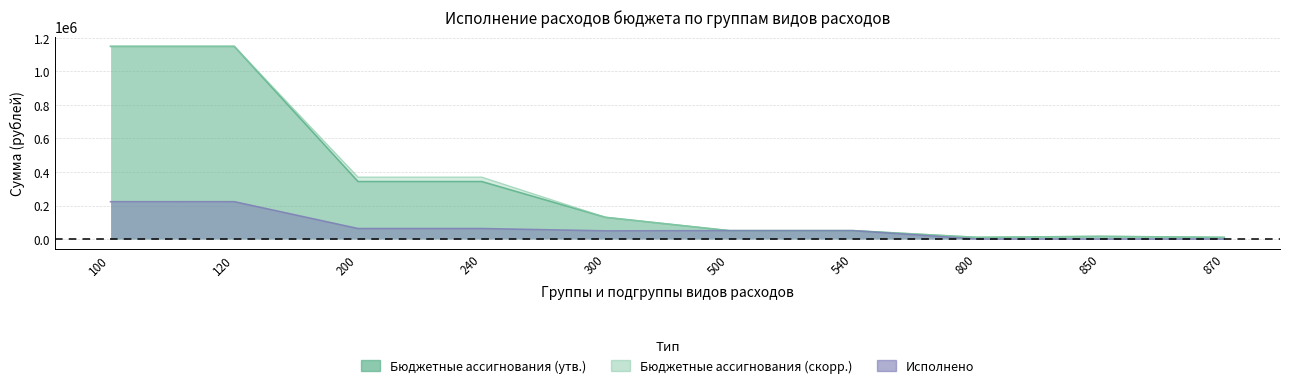

The Бюджетные ассигнования (скорр.) series shows 10000.0 at 800. True or false?

True